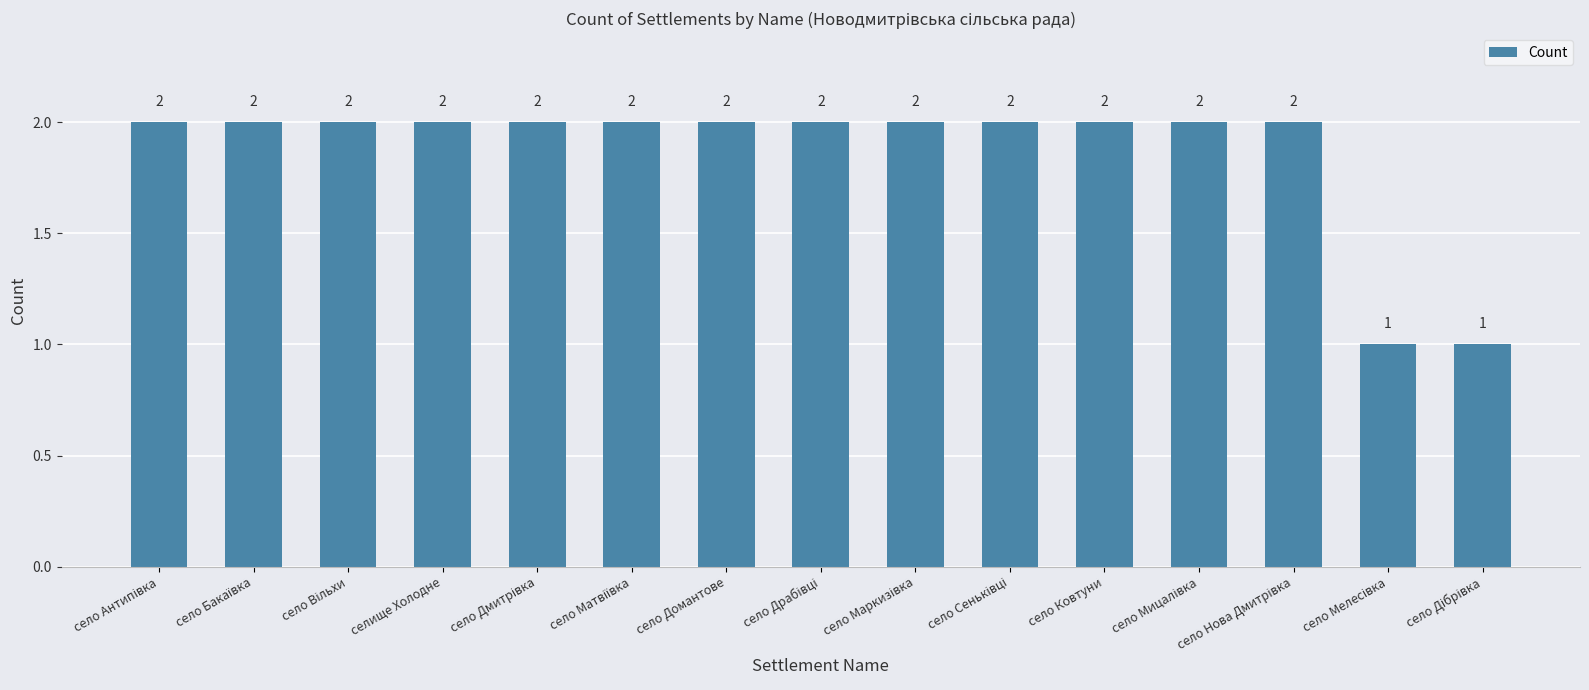

How many bars are there in total?

15